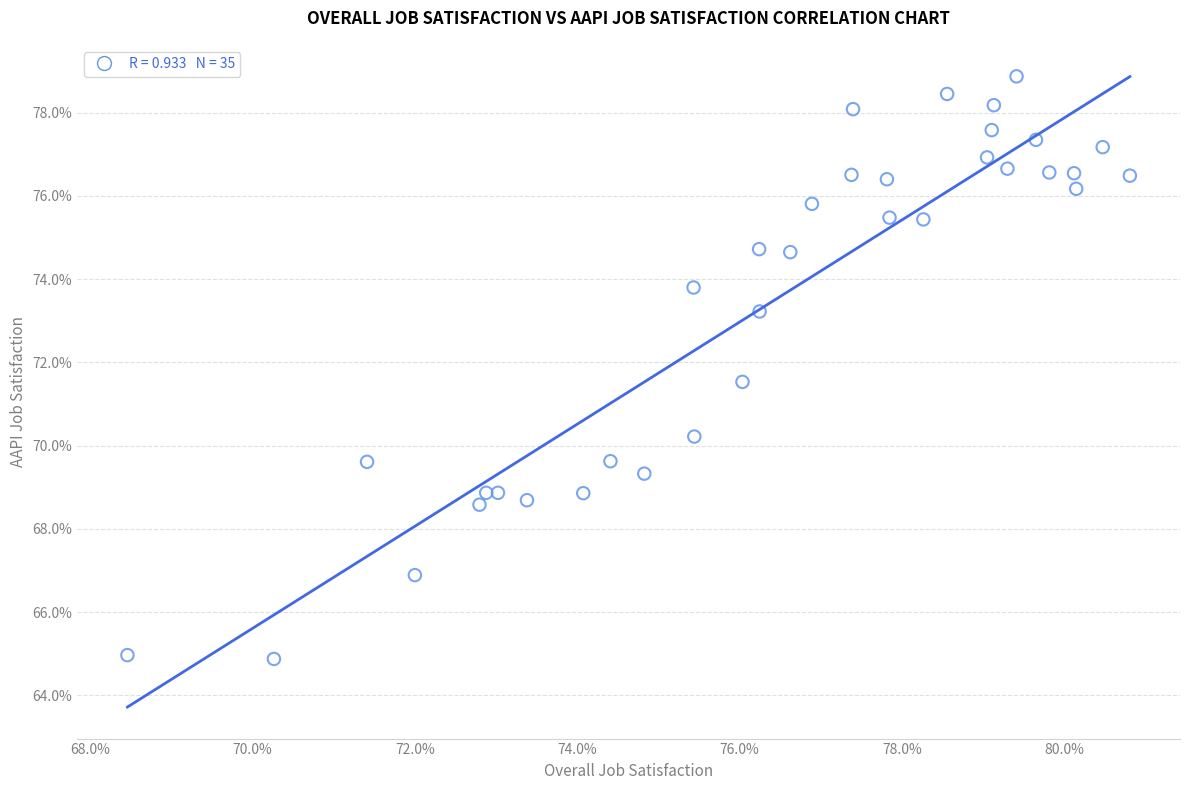

What Y value in the scatter plot is closest to 71?

71.5